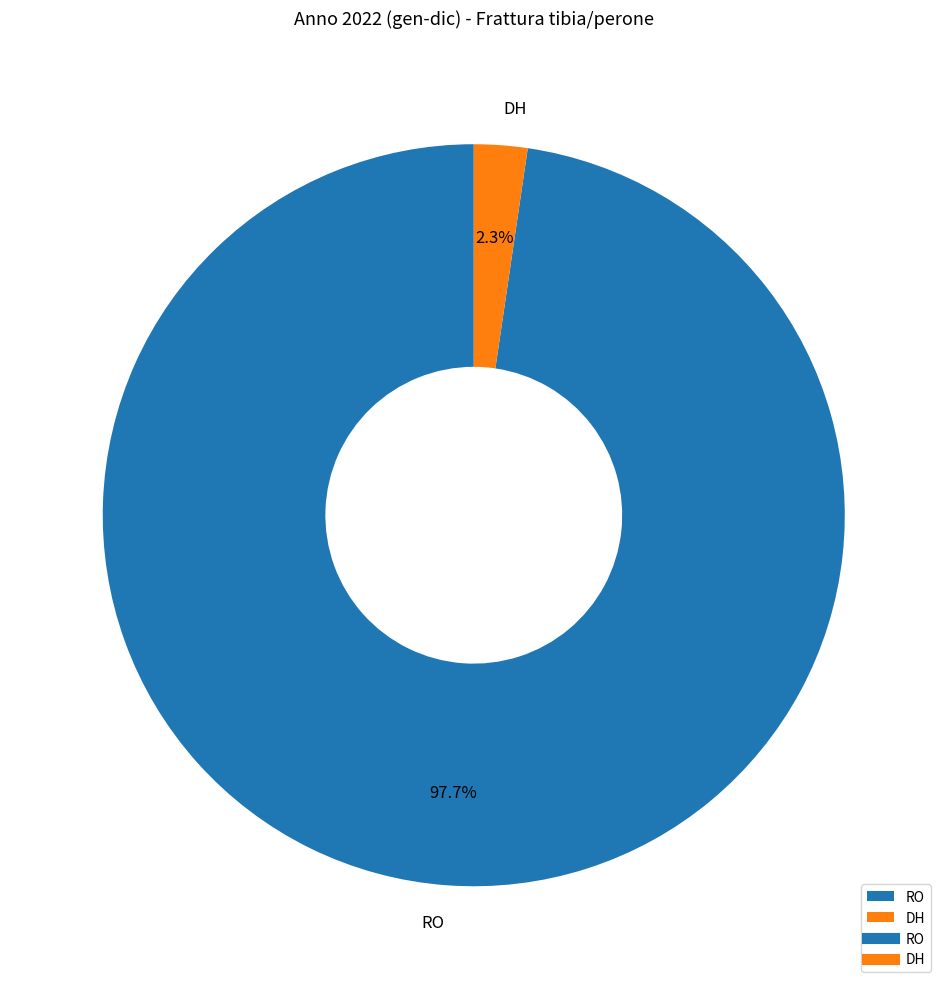

What is the total percentage of RO and DH?

100.0%